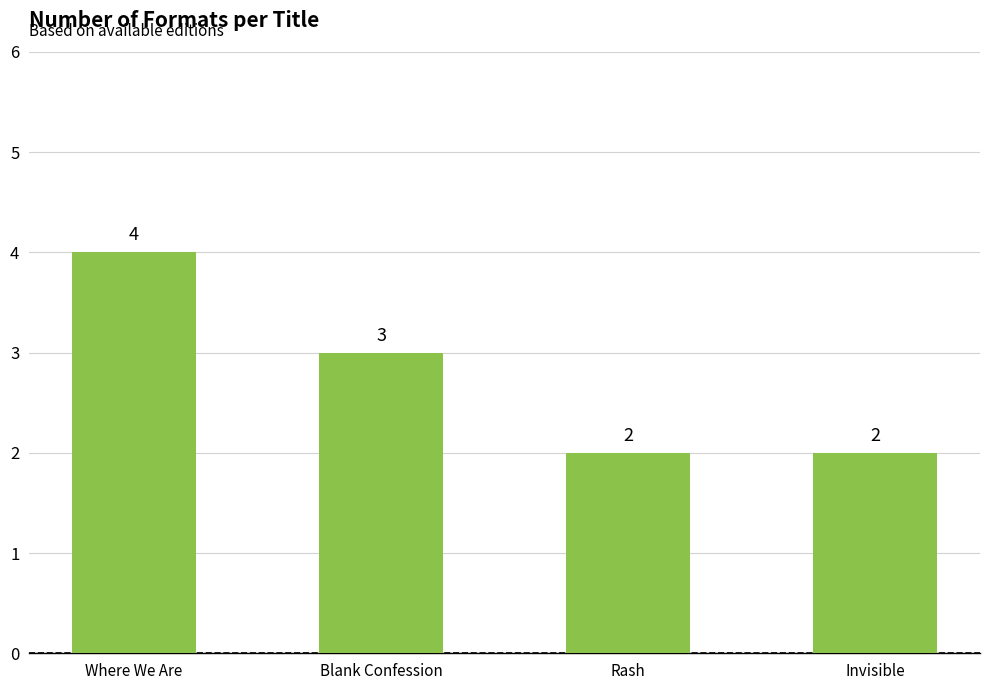

Are the bars grouped side by side (vs. stacked)?

No